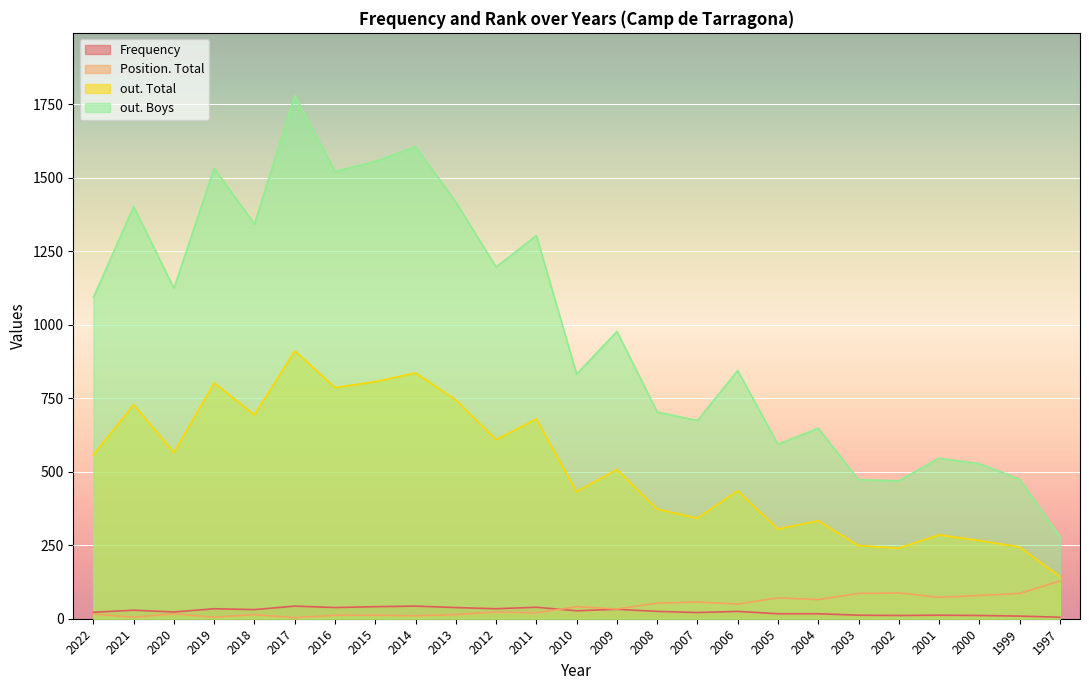

Does the chart display data point markers on the line(s)?

No